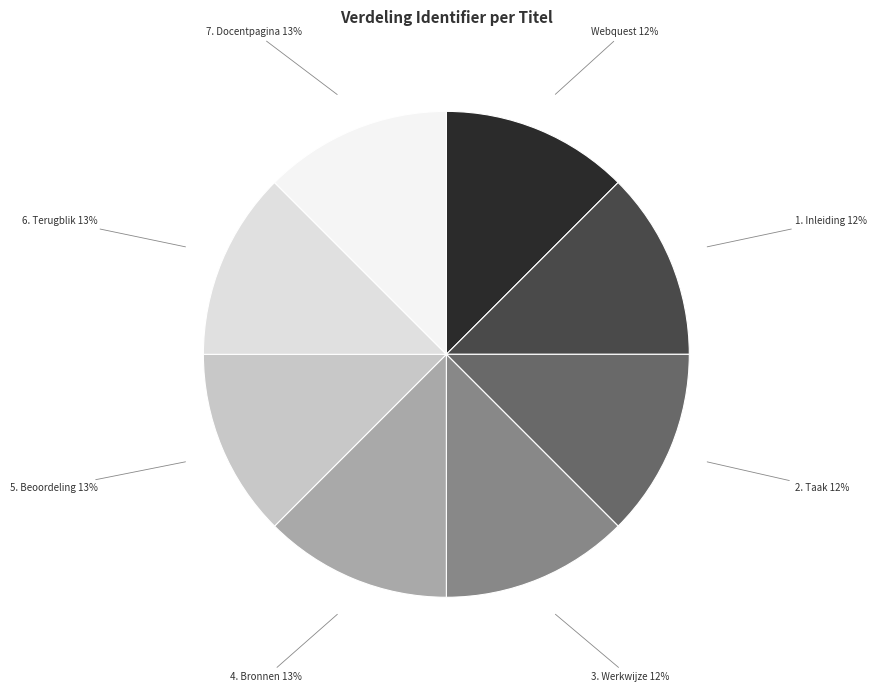

How many slices are in this pie chart?

8